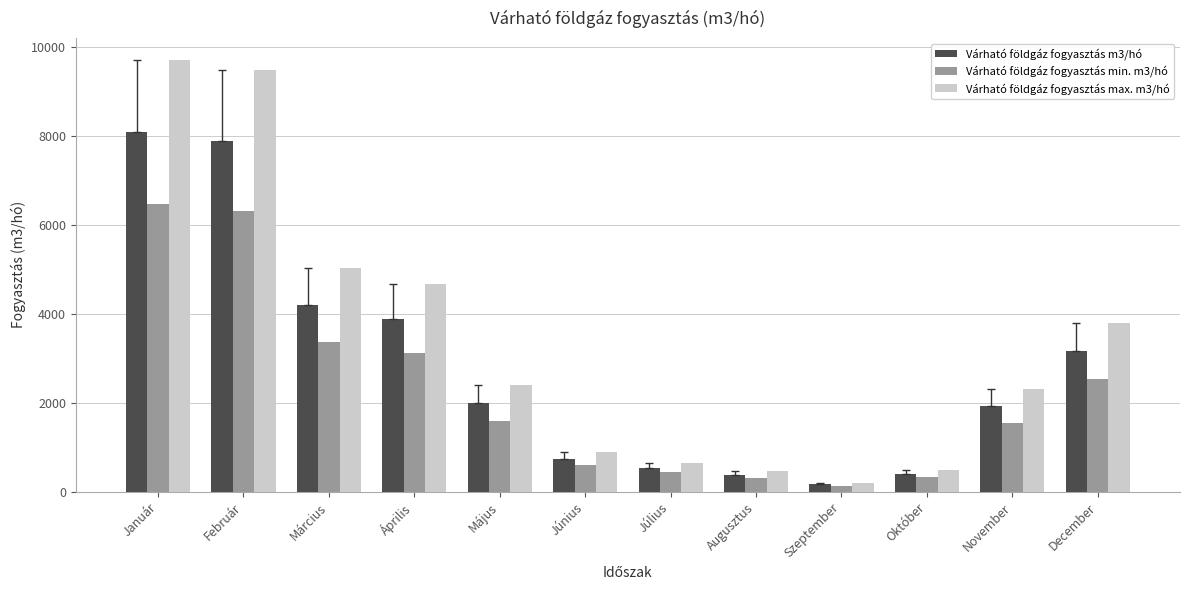

Rank the series by their maximum value, from lowest to highest.

Várható földgáz fogyasztás min. m3/hó, Várható földgáz fogyasztás m3/hó, Várható földgáz fogyasztás max. m3/hó